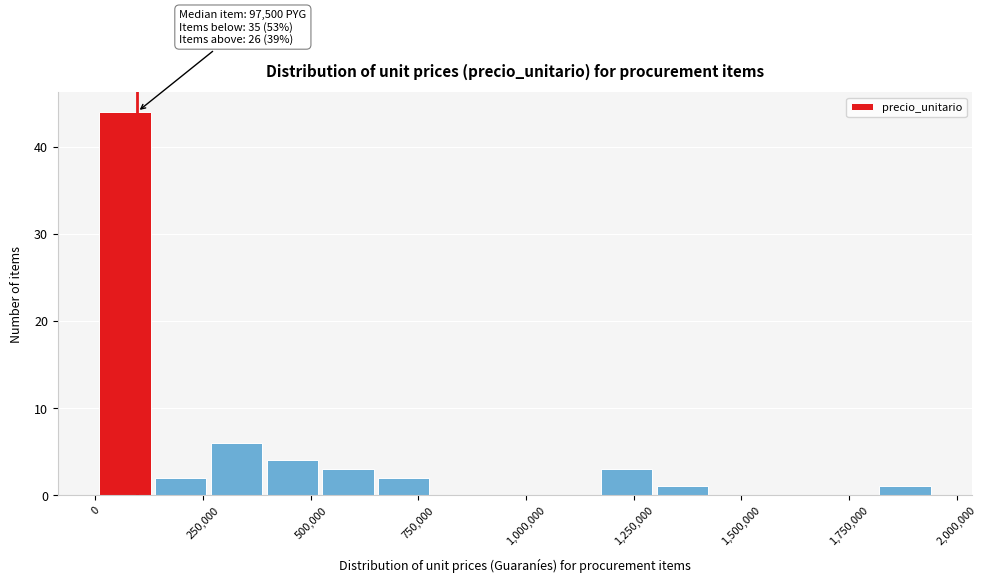

Around what value on the x-axis is the tallest bar? Give the approximate position of its centre, as read against the axis.

50000